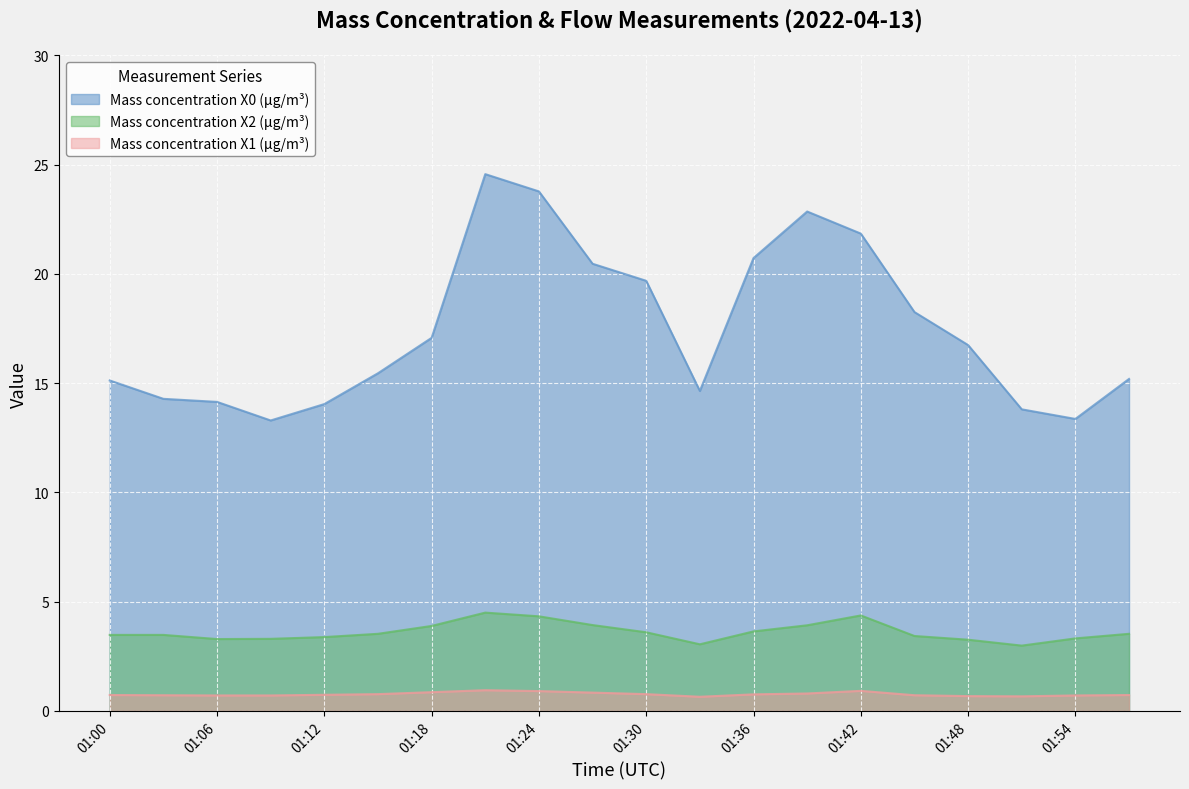

What is the difference between the highest and lowest values at 01:54?

12.6